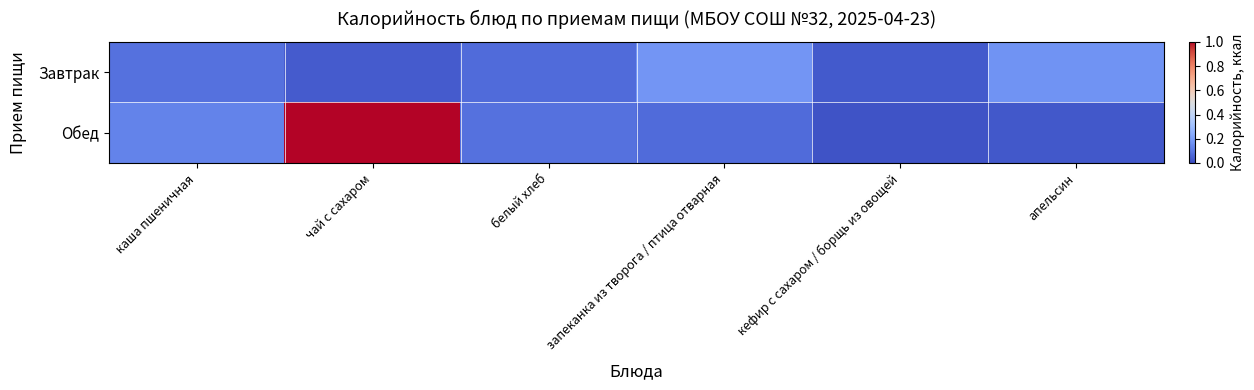

At чай с сахаром, list the series in order from largest to smallest.

Обед, Завтрак